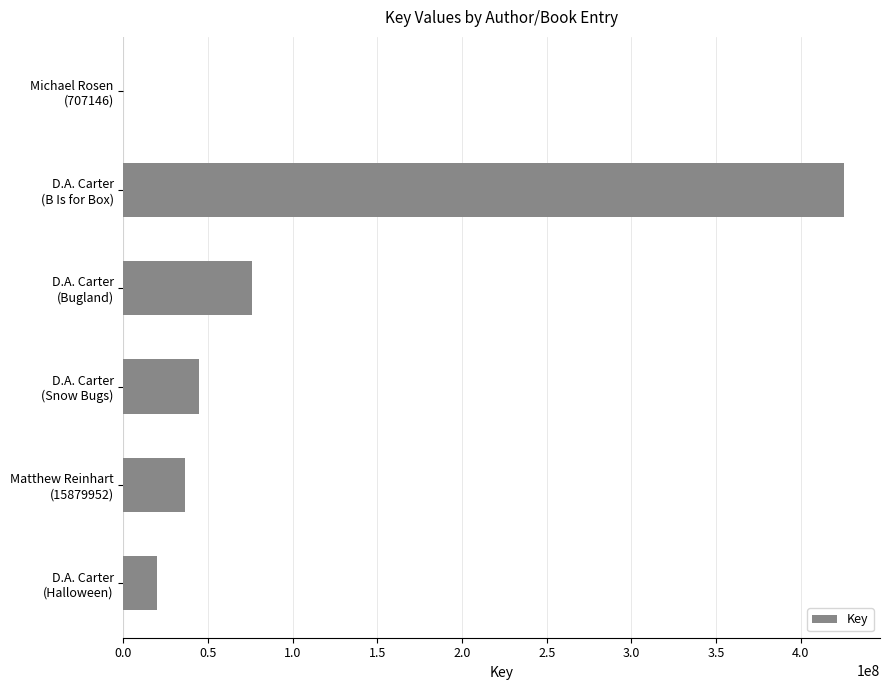

What is the sum of all values?

602251340